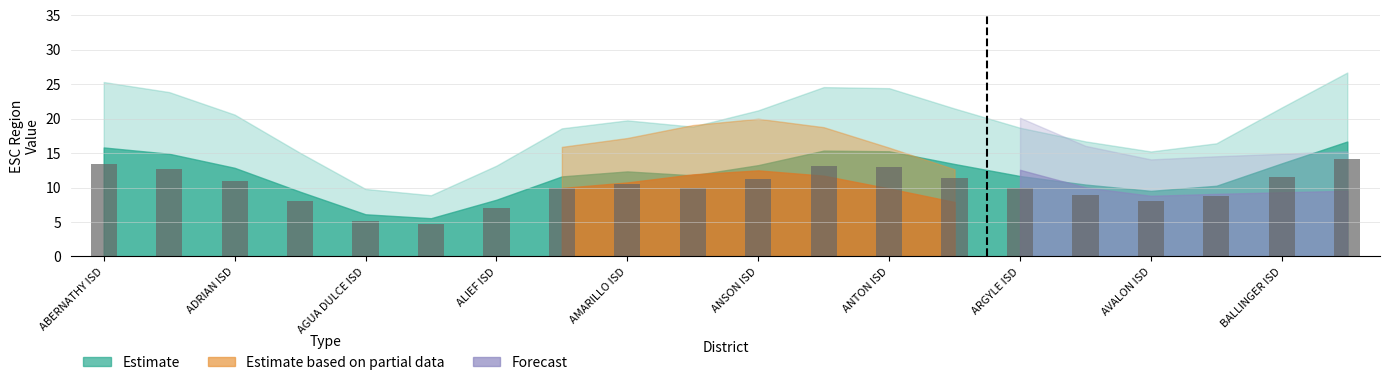

How many bars are there in total?

20